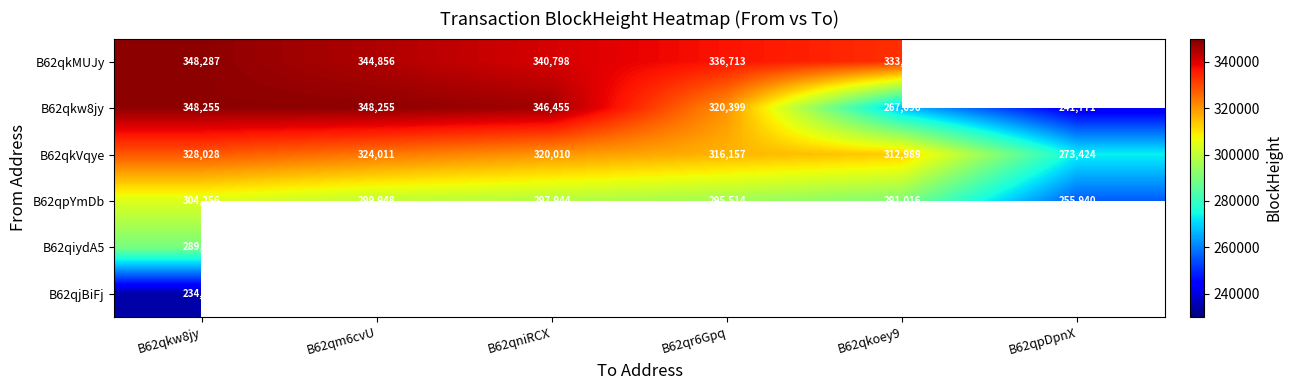

The value of B62qkVqye at B62qpDpnX is 419375. True or false?

False